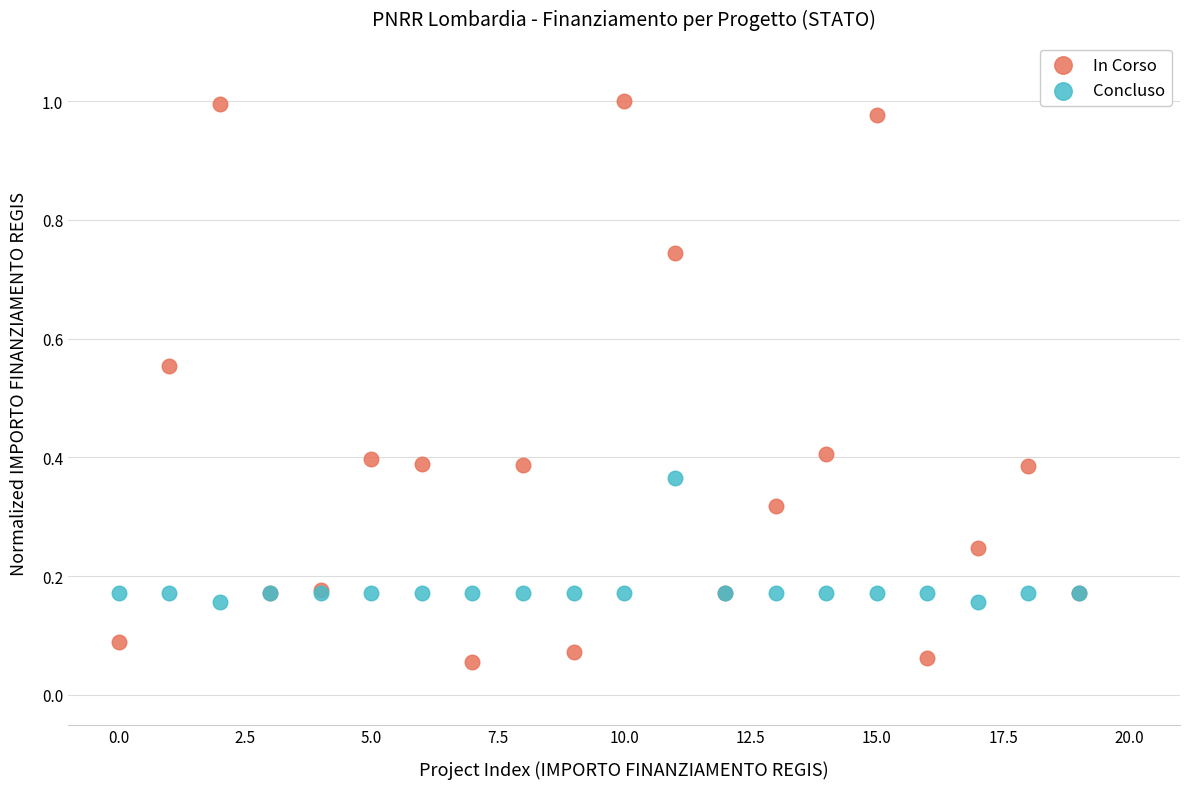

Which series has the widest spread of Y values?

In Corso